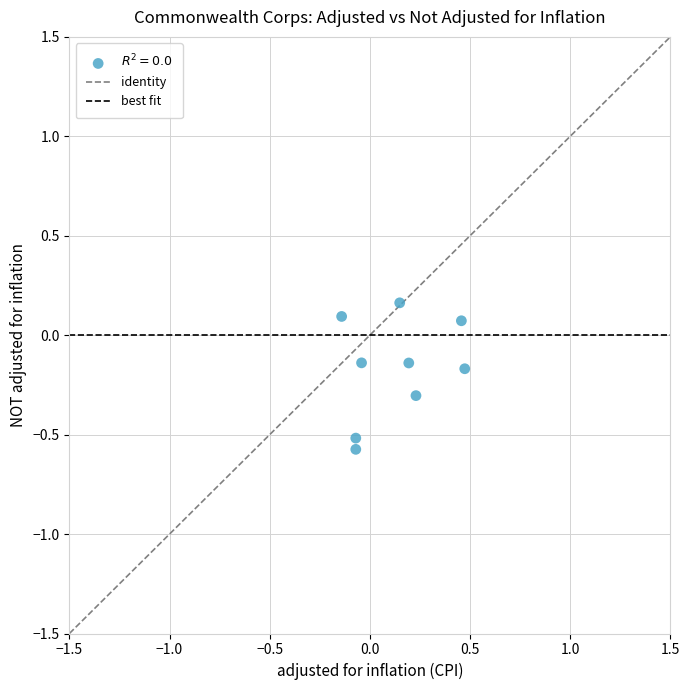

What is the range of X values (max minus min)?

0.6